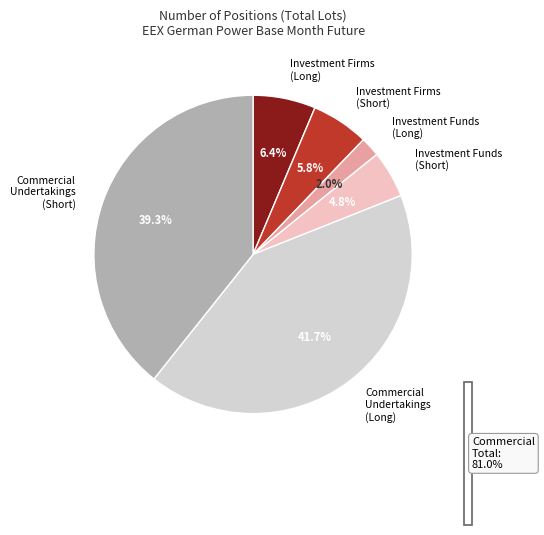

What percentage do Investment Firms (Short) and Commercial Undertakings (Short) together represent?

45.1%